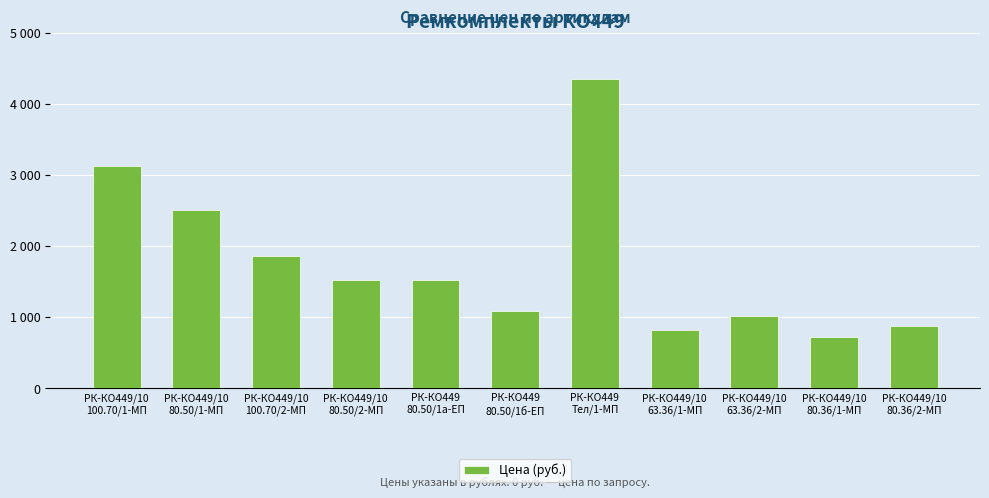

The chart shows a value of 512.9 at РК-КО449/10
100.70/2-МП. True or false?

False